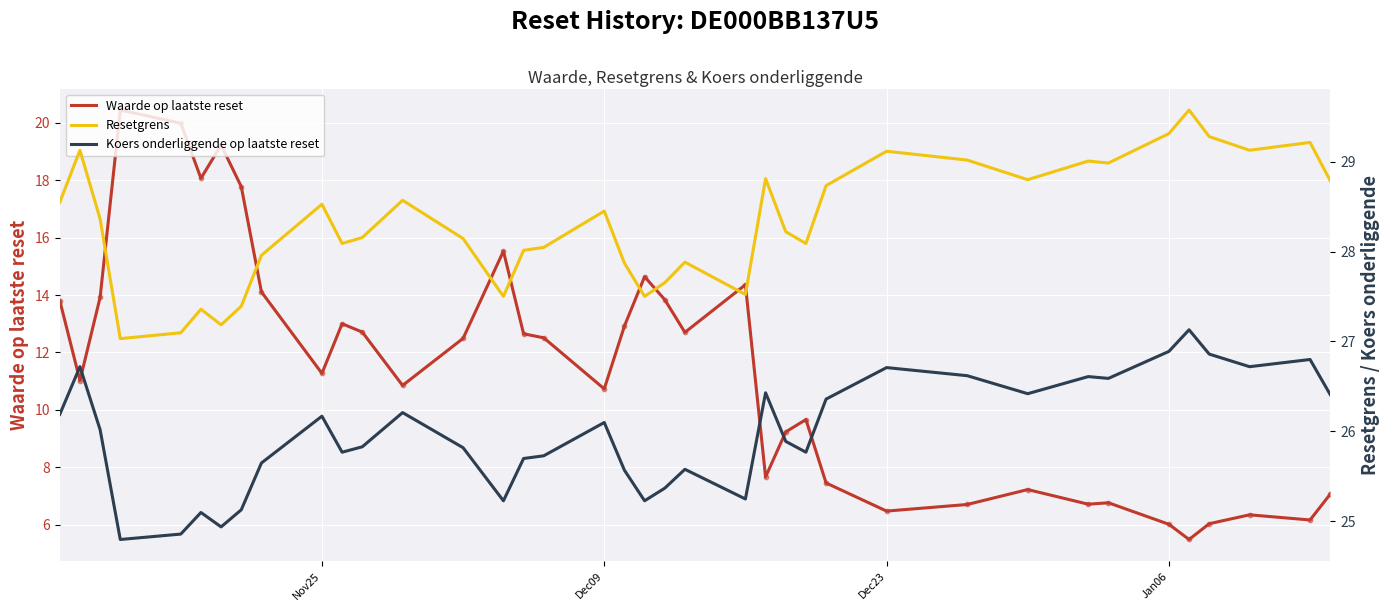

At which category is the sum across all series the highest?

Jan06